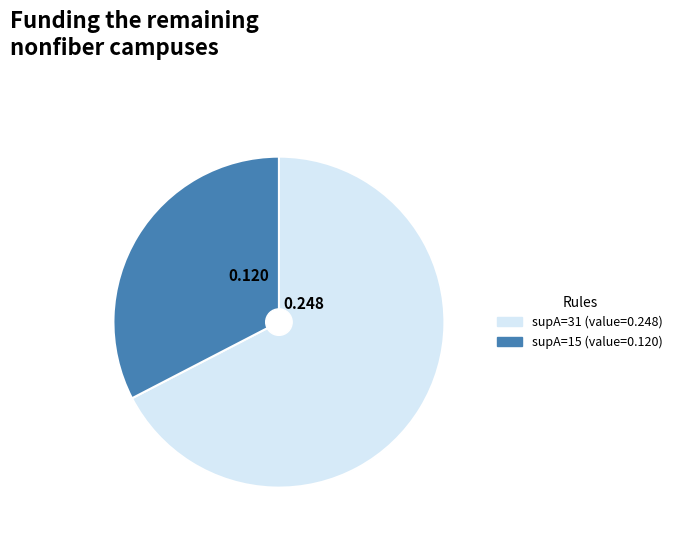

Is there any slice that represents more than half of the pie?

Yes